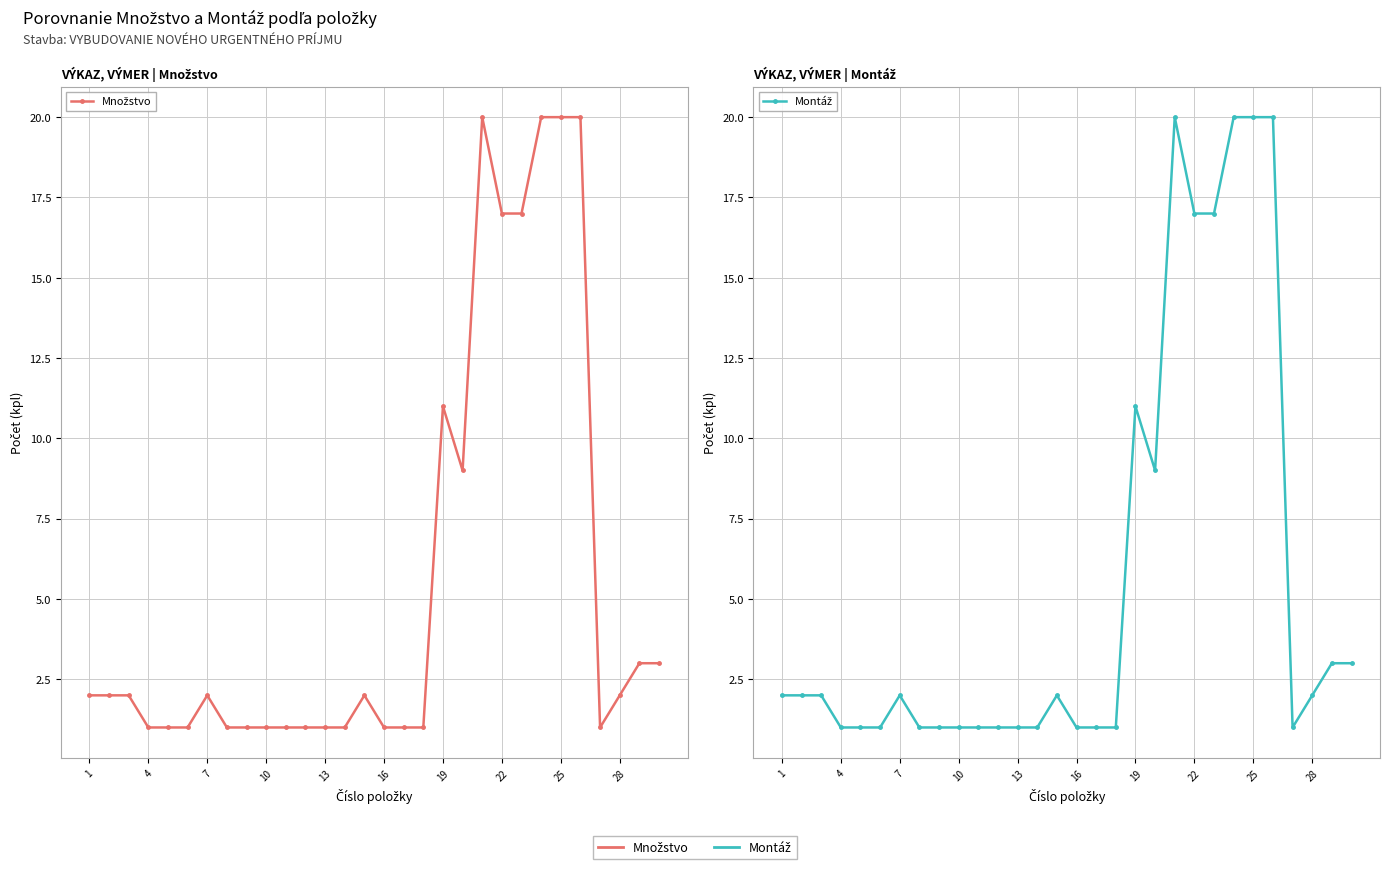

At how many categories does at least one series exceed 13?

6